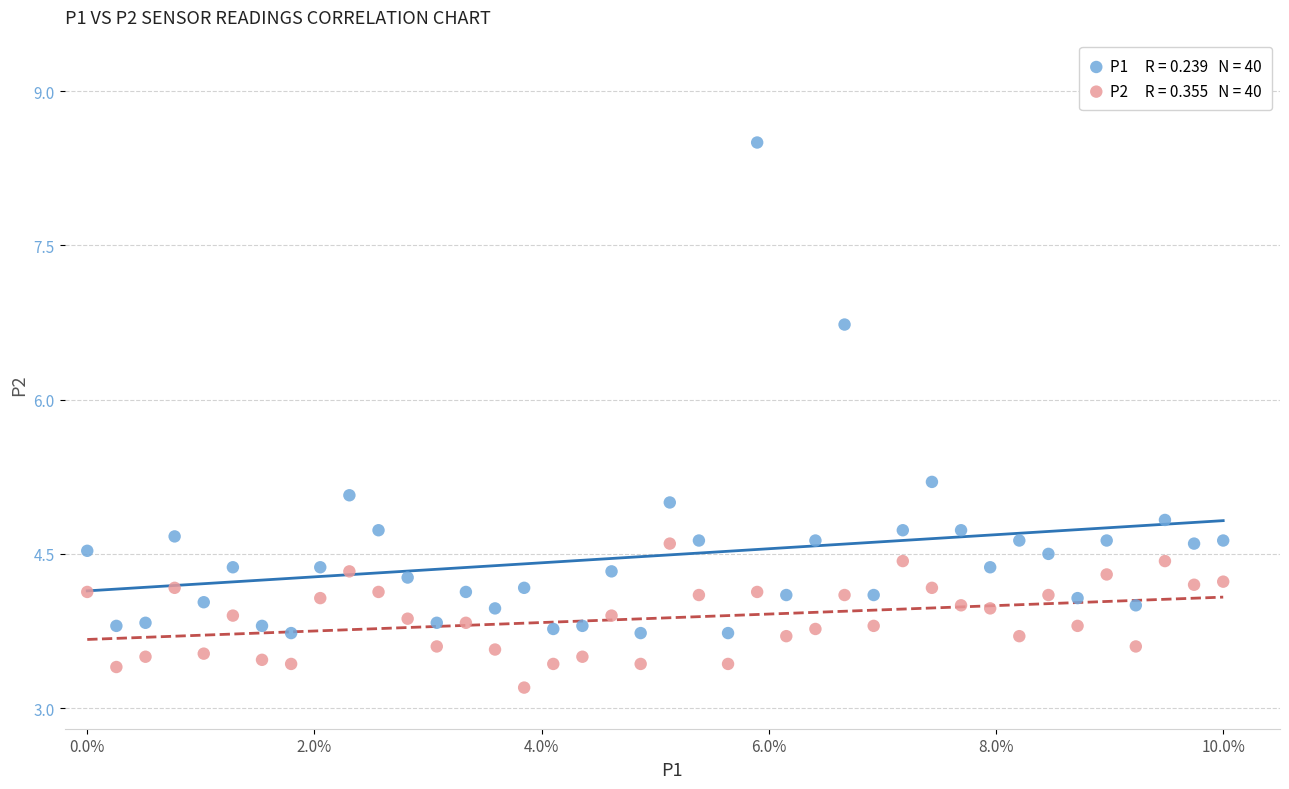

How many data points are displayed?

80